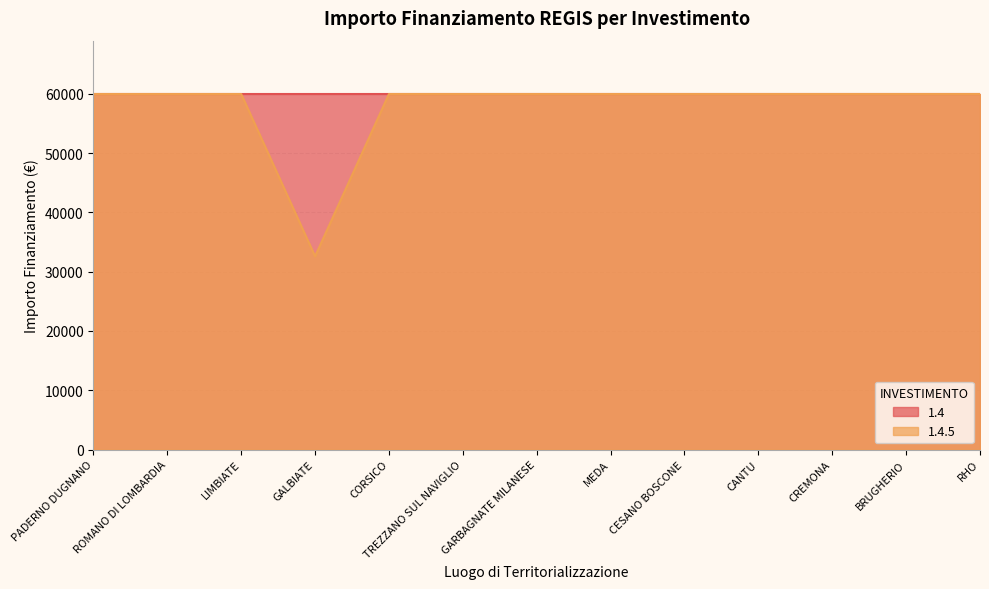

Between TREZZANO SUL NAVIGLIO and LIMBIATE, which is larger?

TREZZANO SUL NAVIGLIO